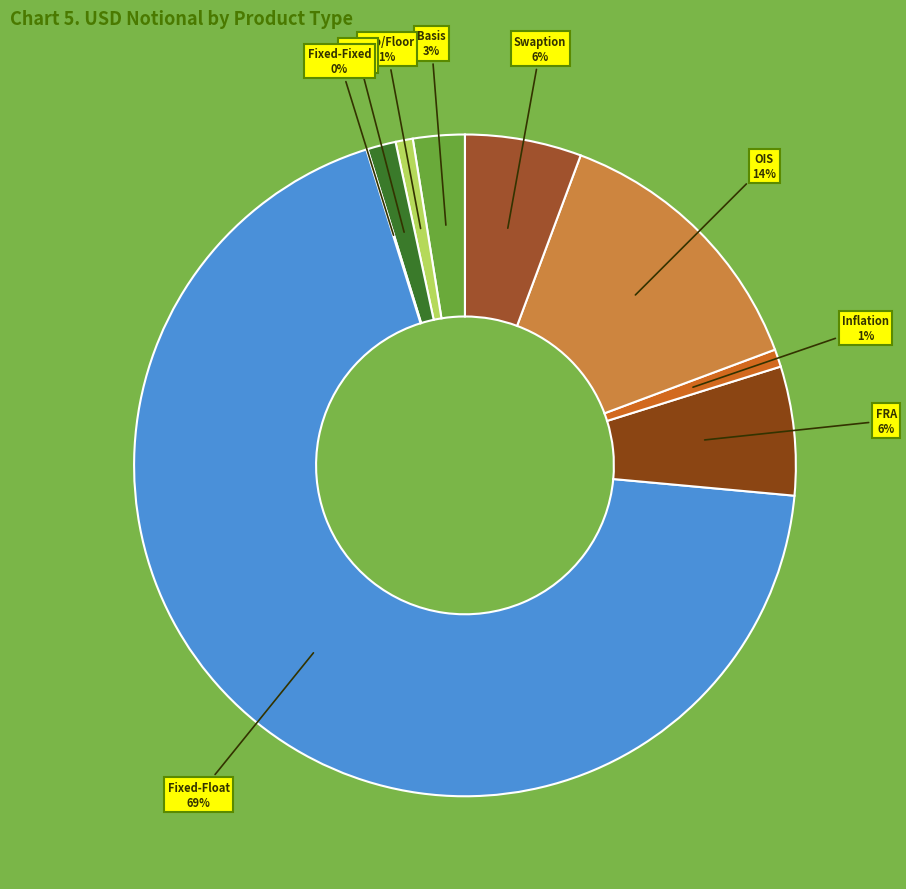

Do Basis and Cap/Floor together represent more than half of the pie?

No